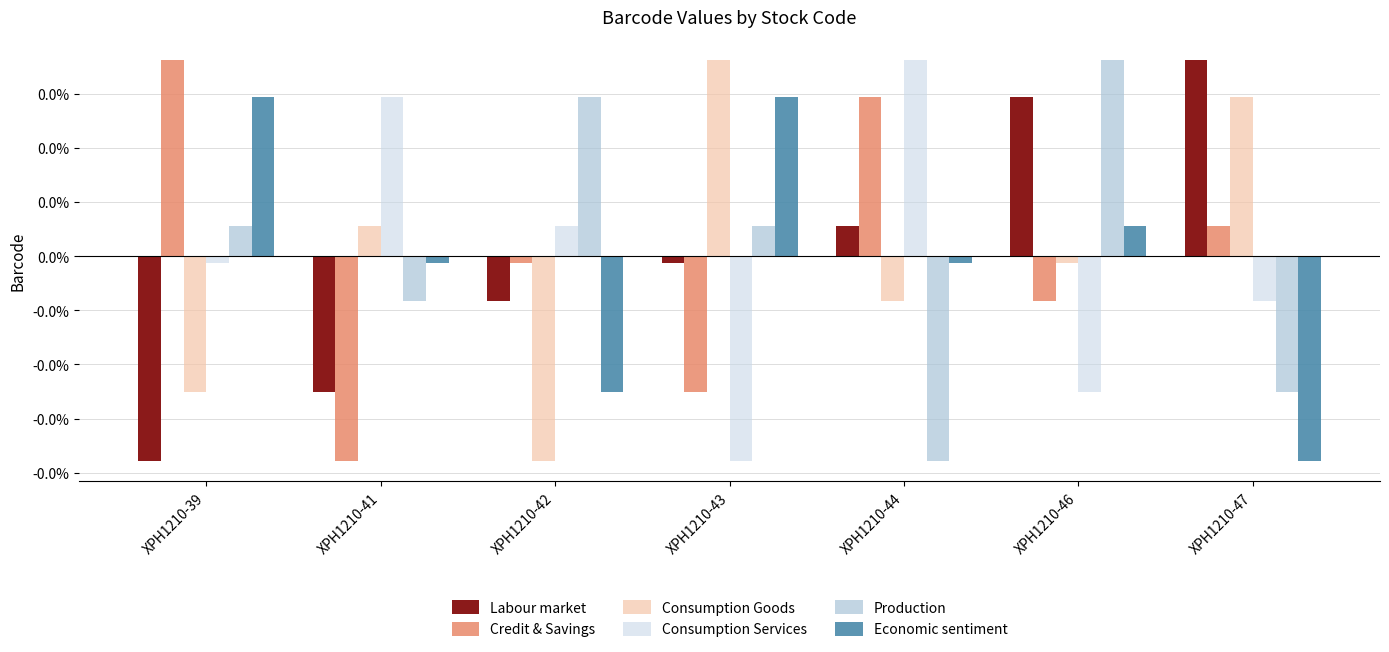

Which series changed the most between XPH1210-42 and XPH1210-47?

Consumption Goods